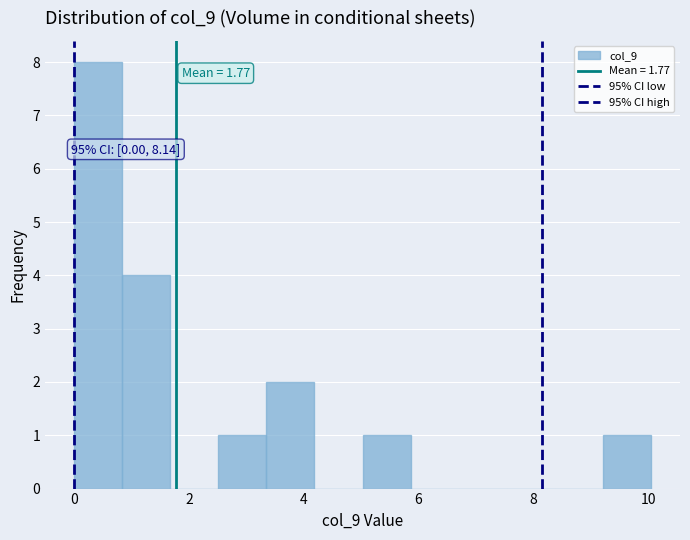

Over which range of the x-axis is the bar tallest?

0.0 to 0.8